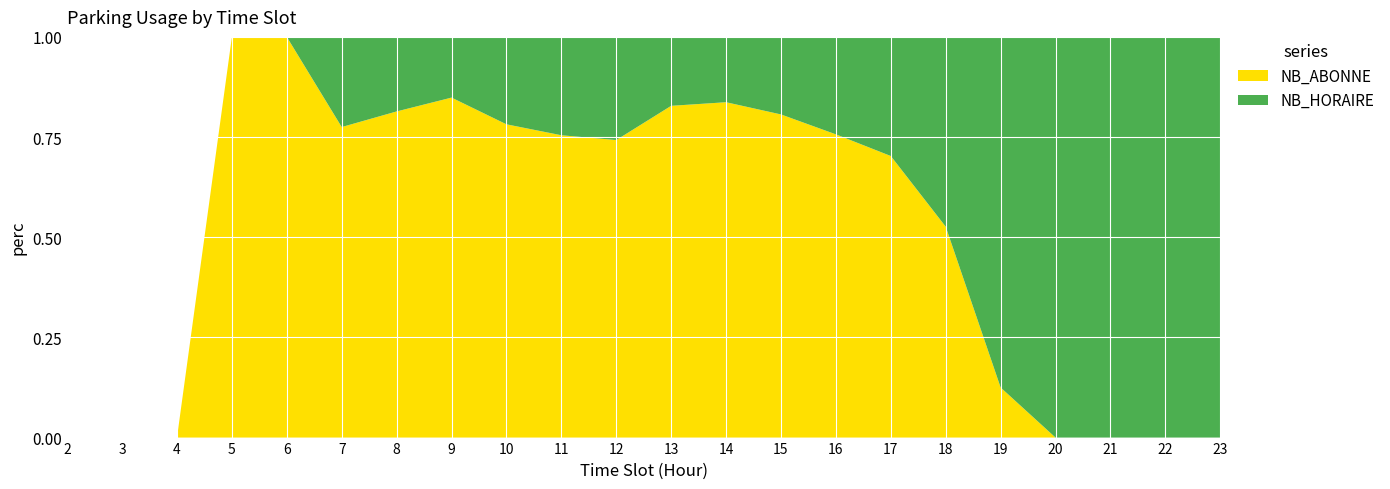

Reading right to left, list all the values displayed in this chart.

NB_ABONNE: 0	0	0	0	1	10	26	56	75	77	77	75	83	86	84	70	31	6	1	0	0	0
NB_HORAIRE: 4	4	5	5	7	9	11	18	18	15	16	26	27	24	15	16	9	0	0	0	0	0